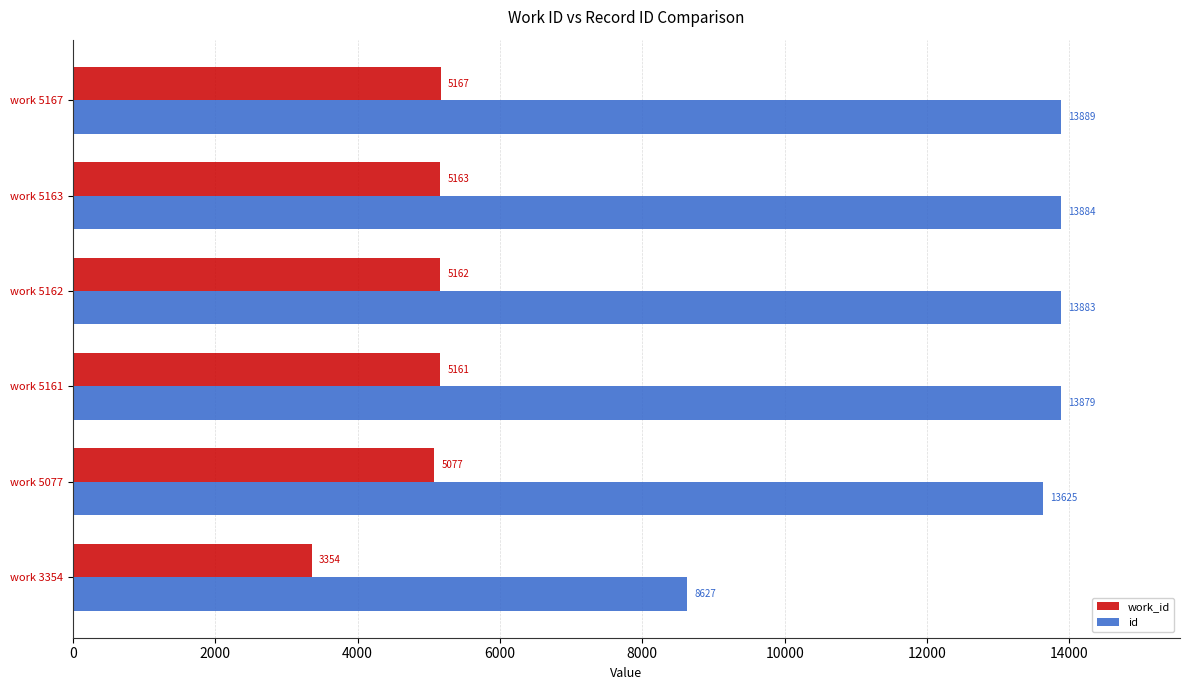

Which series has the largest range (max minus min)?

id